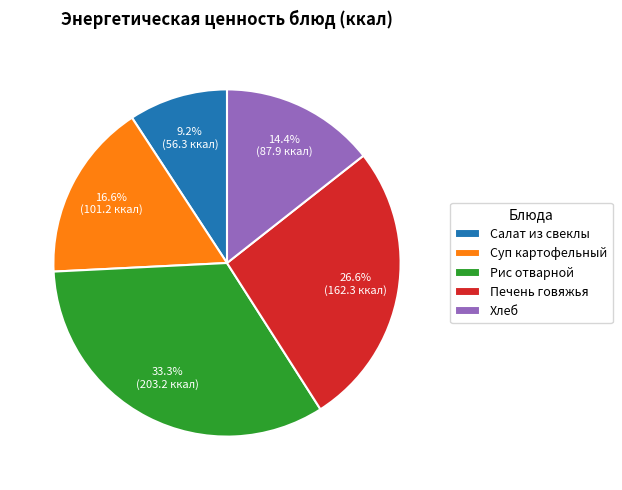

Does Рис отварной represent more than half of the total?

No